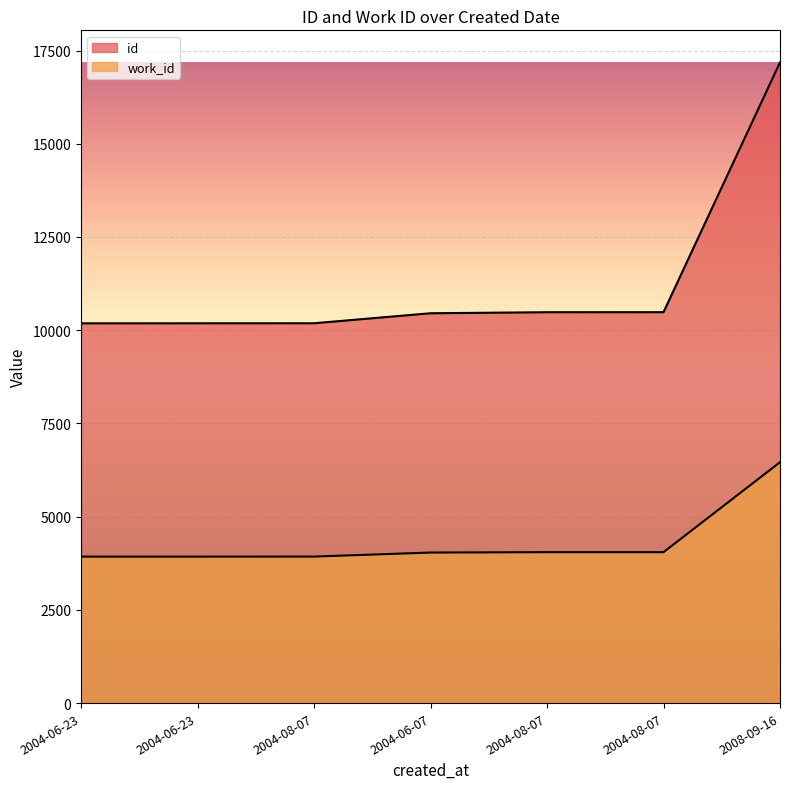

What is the difference between the maximum and second lowest values in the work_id series?

2532